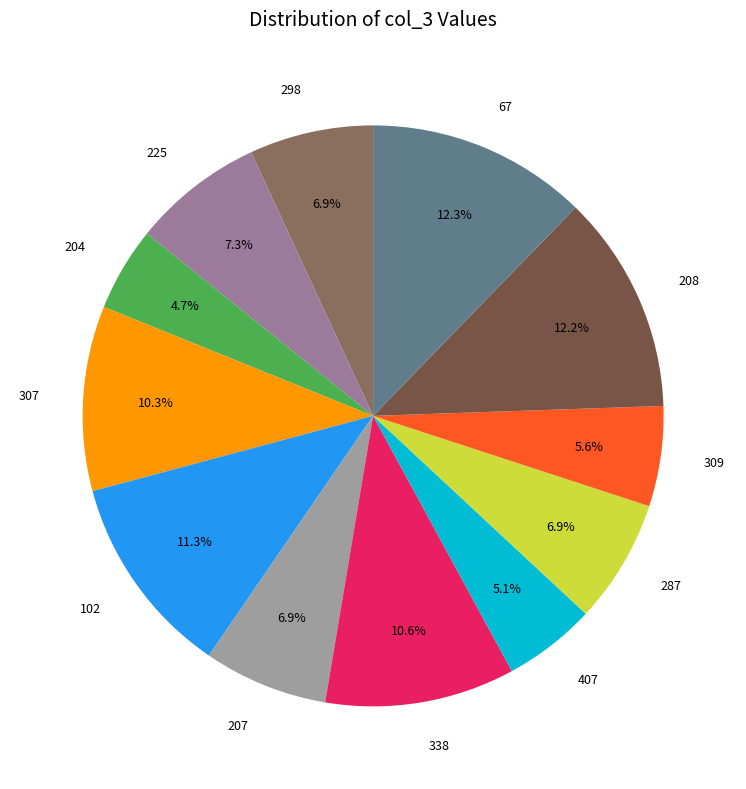

What percentage is NOT represented by 102?

88.7%